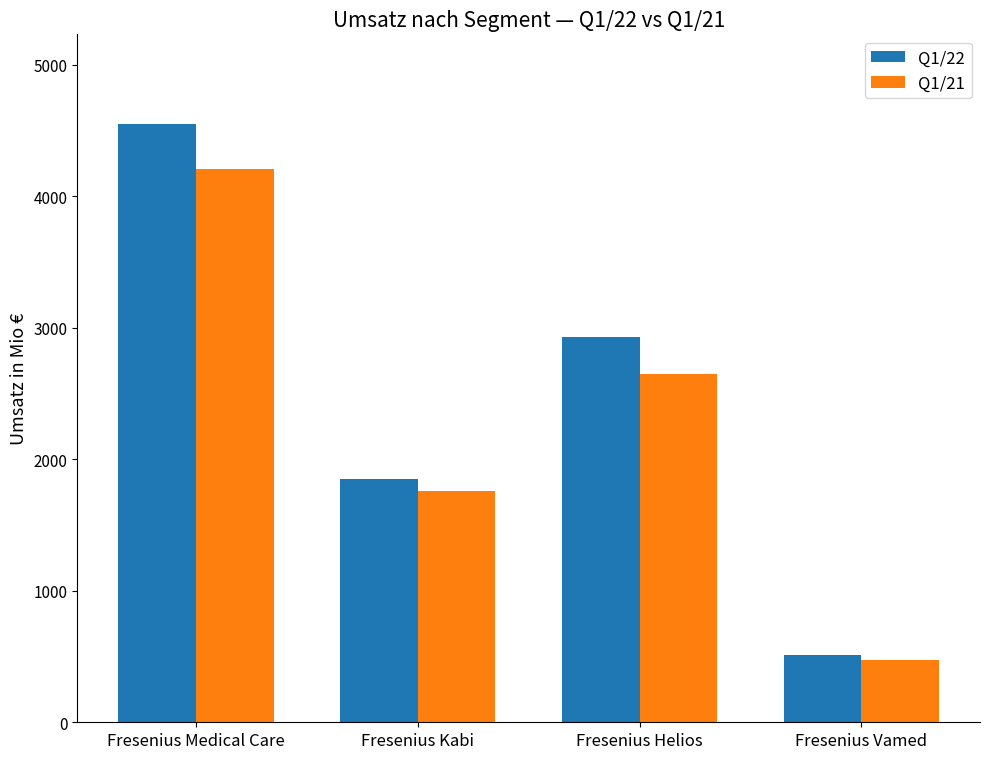

List the series in order of their peak value, highest first.

Q1/22, Q1/21